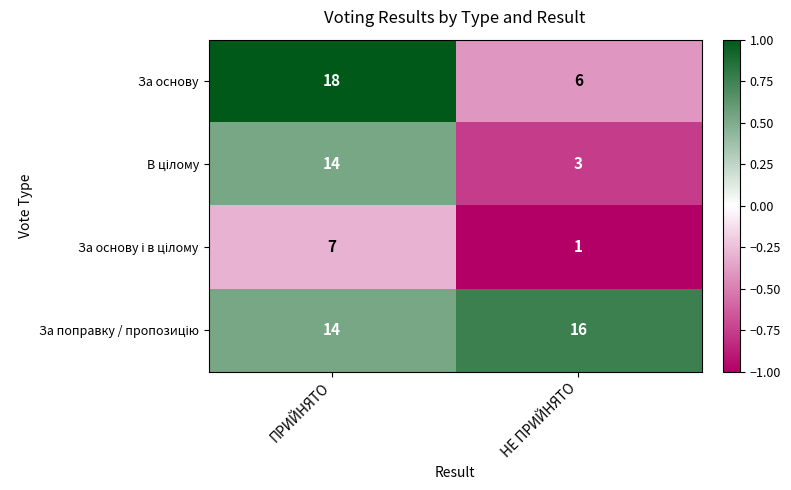

What is the difference between the highest and lowest values at НЕ ПРИЙНЯТО?

15